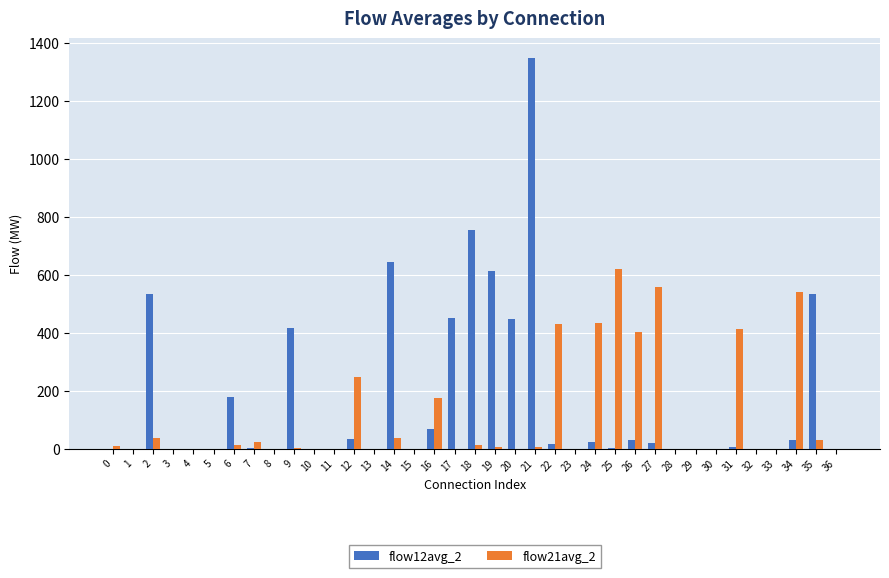

The value of flow12avg_2 at 19 is 360.7. True or false?

False